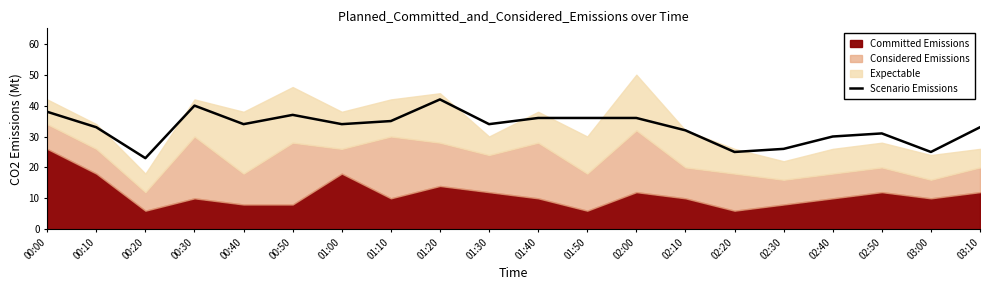

What is the maximum value for Scenario Emissions?

42.0